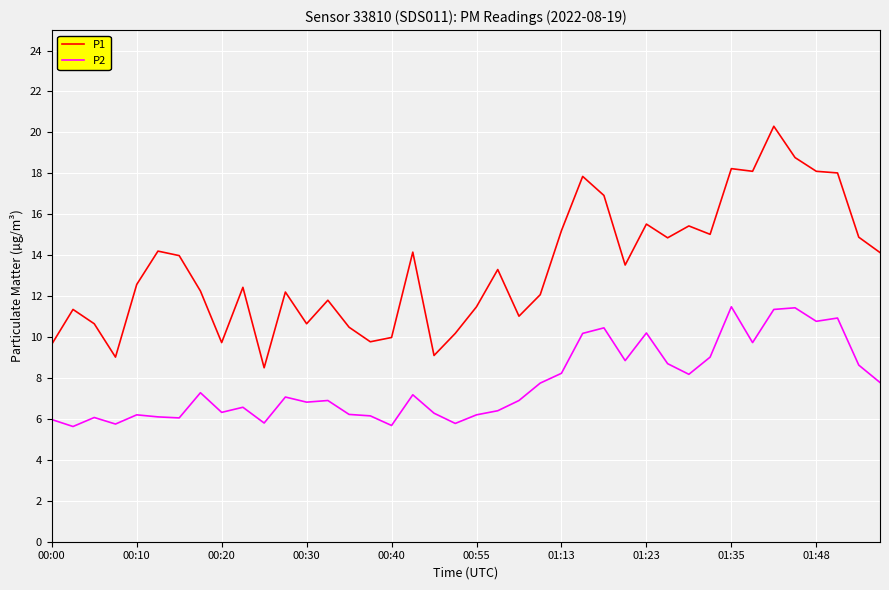

What are all the series names shown in the legend?

P1, P2